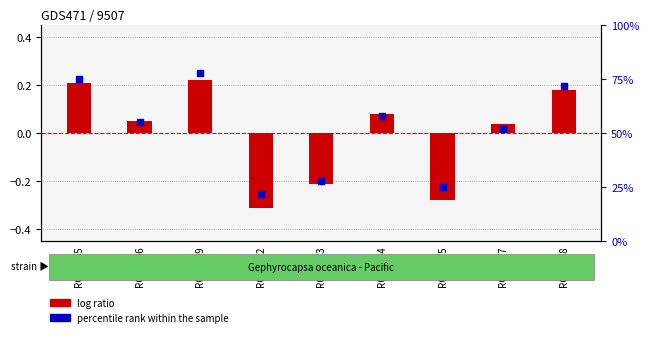

At which category is the sum across all series the highest?

RCC6469